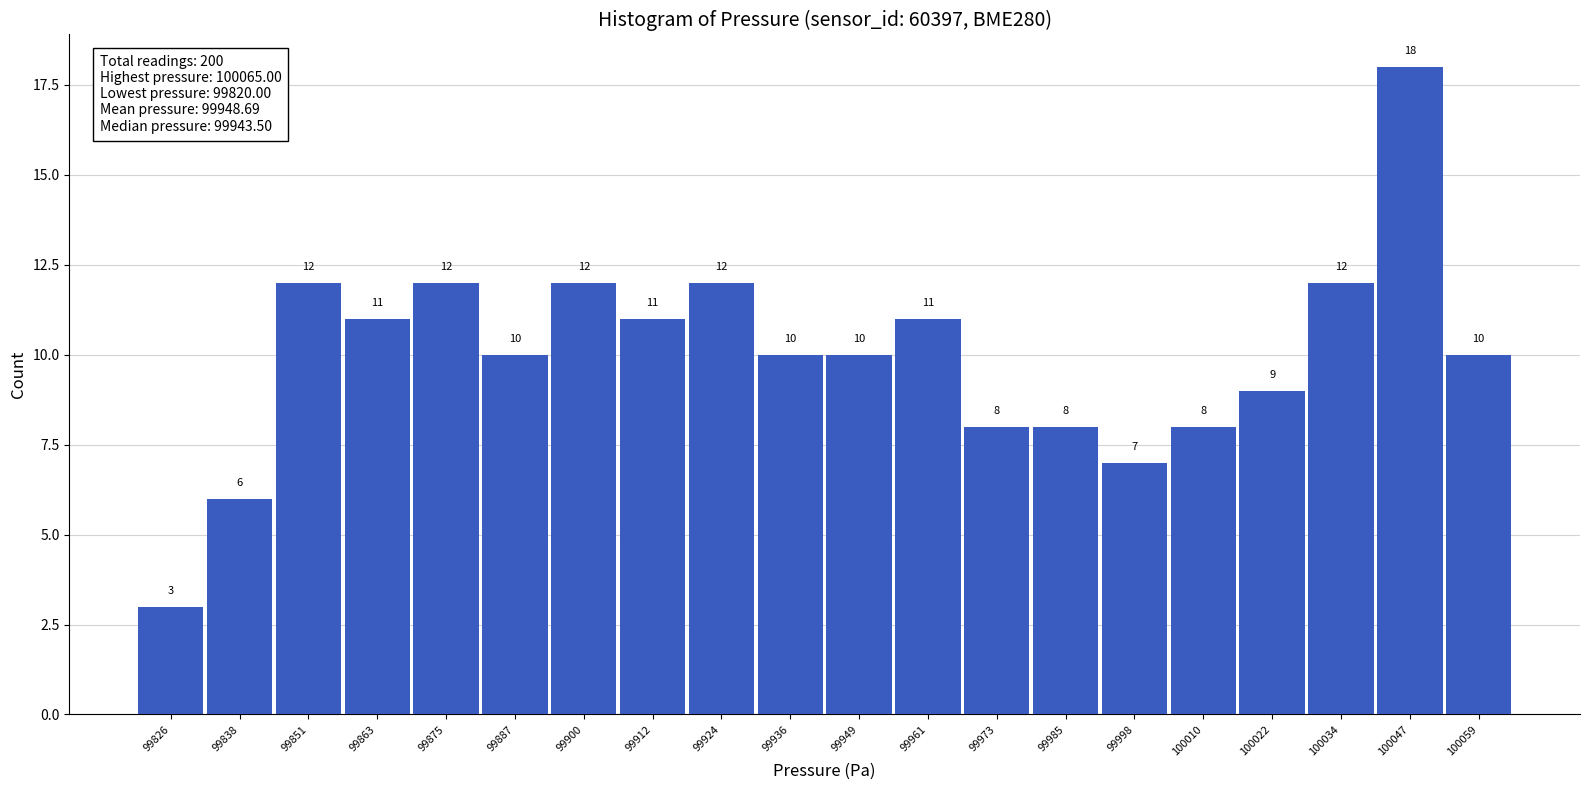

Reading left to right, transcribe this chart: for each bar, give the range it covers on the x-axis and its height. The bar edges are not printed on the chart, so give them approximately, as read against the axis.

99820 to 99832: 3
99832 to 99844: 6
99844 to 99856: 12
99856 to 99870: 11
99870 to 99882: 12
99882 to 99894: 10
99894 to 99906: 12
99906 to 99918: 11
99918 to 99930: 12
99930 to 99942: 10
99942 to 99954: 10
99954 to 99968: 11
99968 to 99980: 8
99980 to 99992: 8
99992 to 100004: 7
100004 to 100016: 8
100016 to 100028: 9
100028 to 100040: 12
100040 to 100052: 18
100052 to 100066: 10